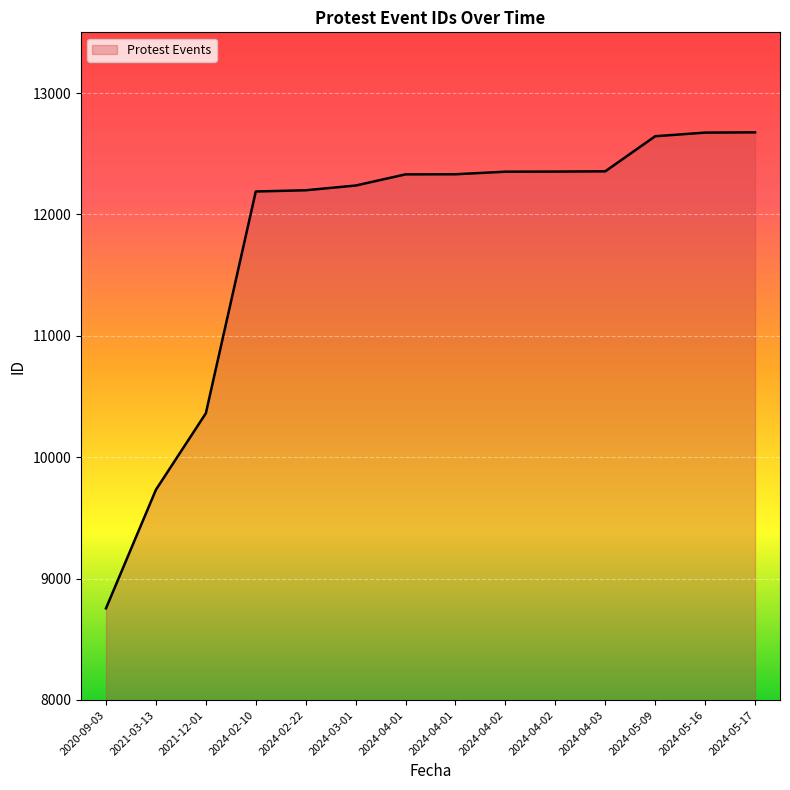

Reading left to right, what are all the values shown in this chart?

8755	9732	10362	12189	12199	12238	12330	12331	12352	12353	12355	12644	12674	12676